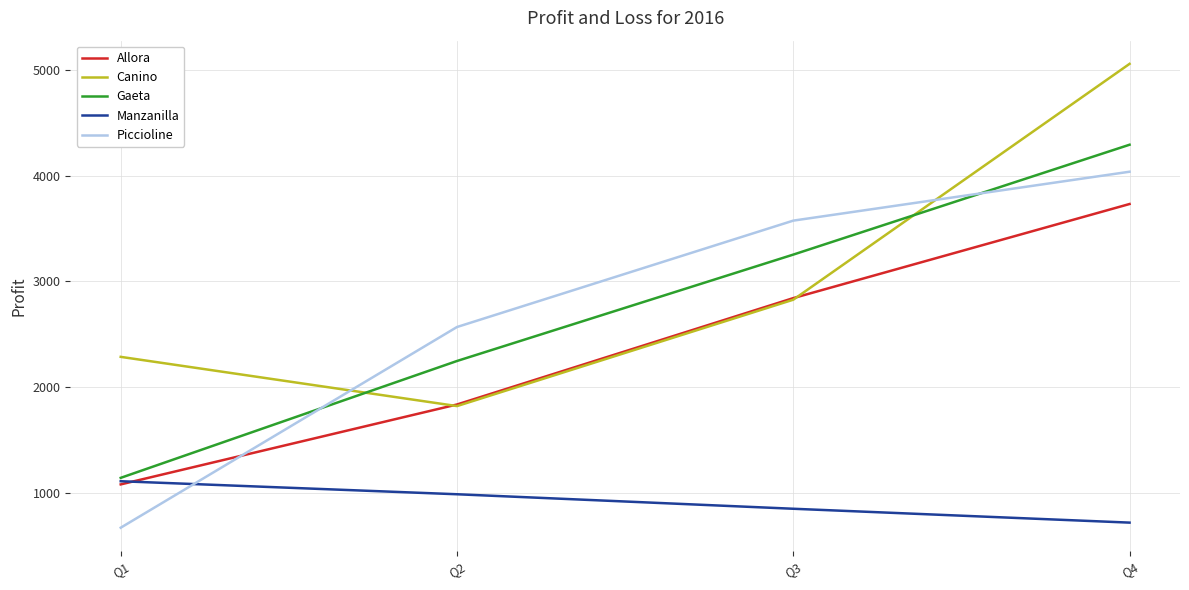

Where is Allora nearest to the value 2406?

Q3